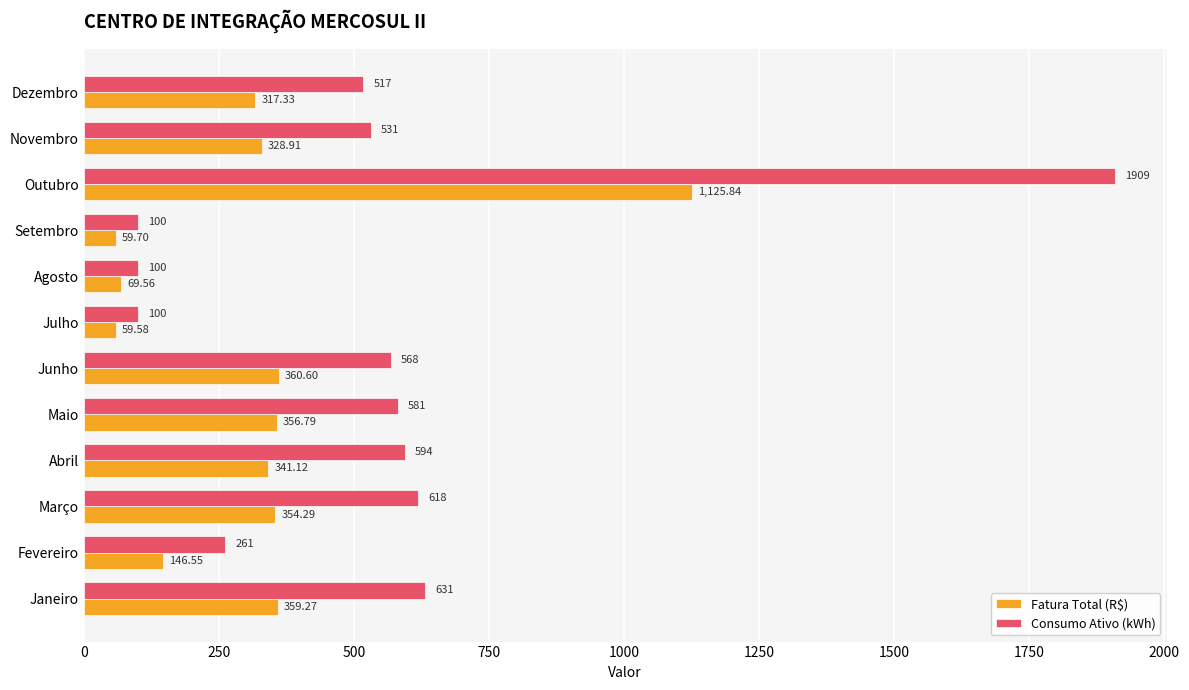

At which label is Fatura Total (R$) closest to 592?

Junho